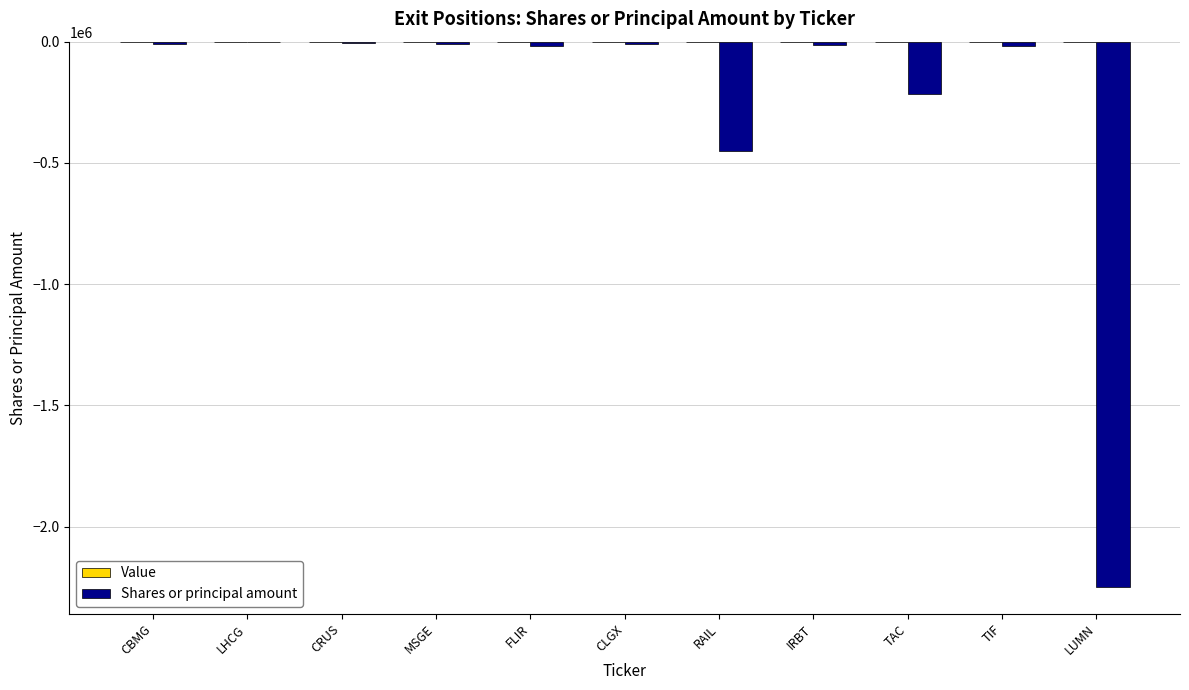

At which label is the value closest to -1124500?

RAIL